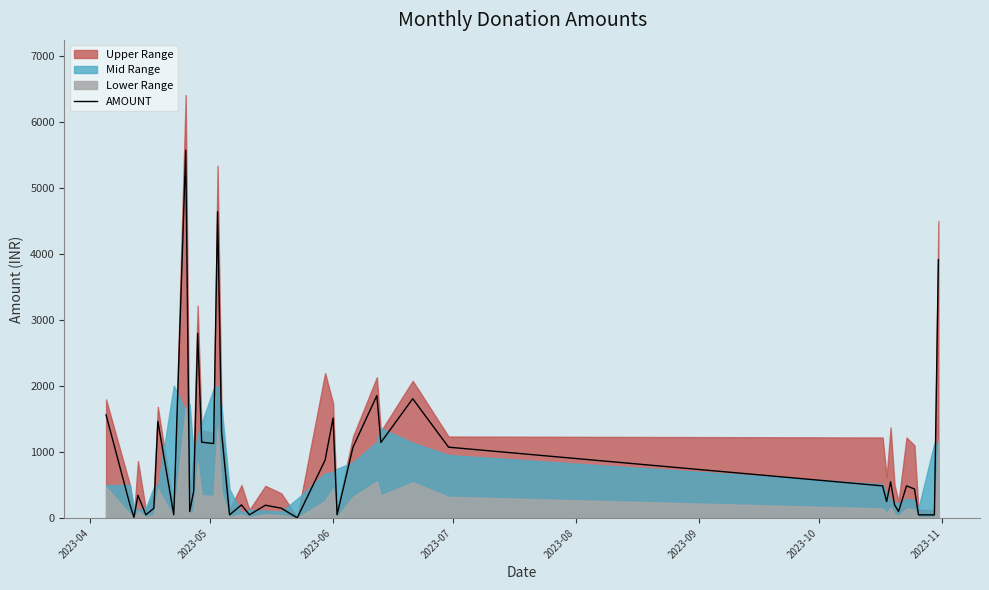

What is the maximum value for AMOUNT?

5570.2